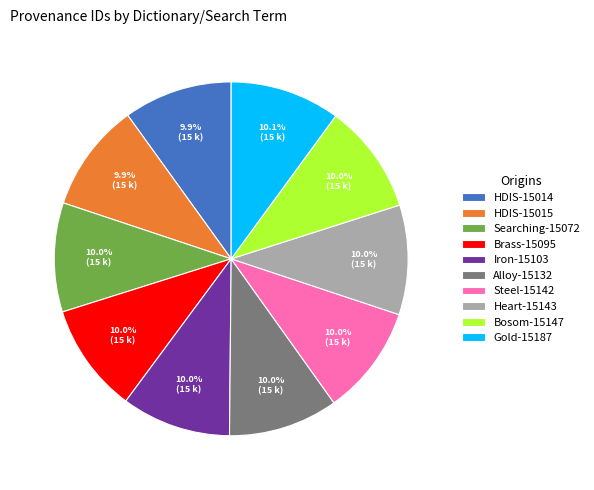

Does any single category account for the majority?

No